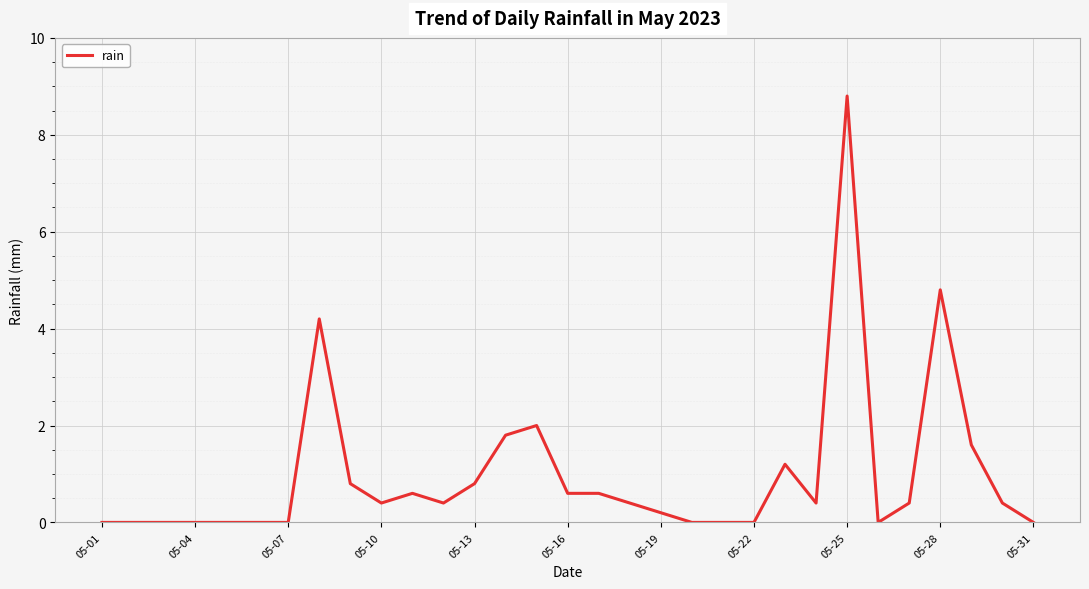

What is the maximum value shown in the chart?

8.8